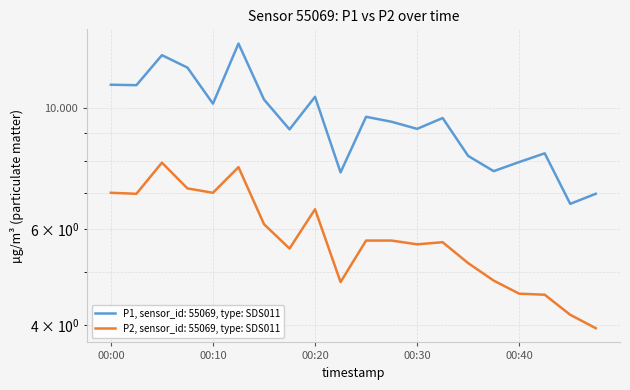

Where does the P1 series first go above 9?

00:00